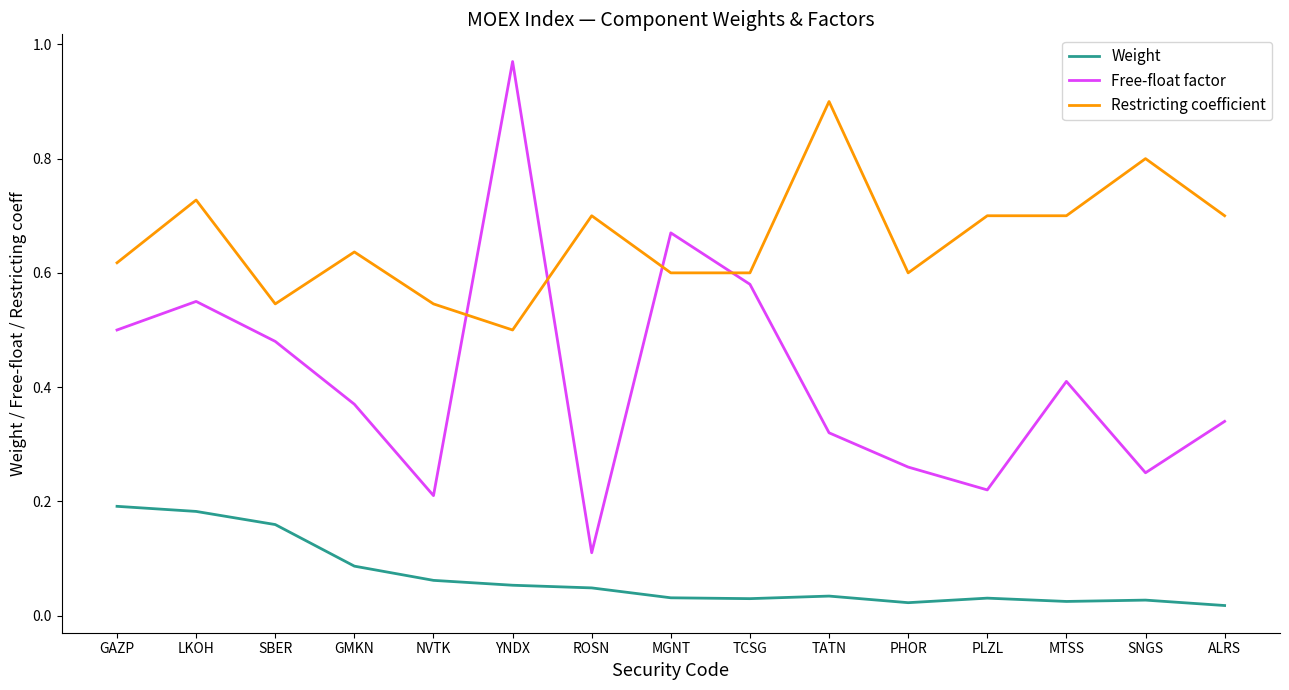

How many categories are shown in the chart?

15